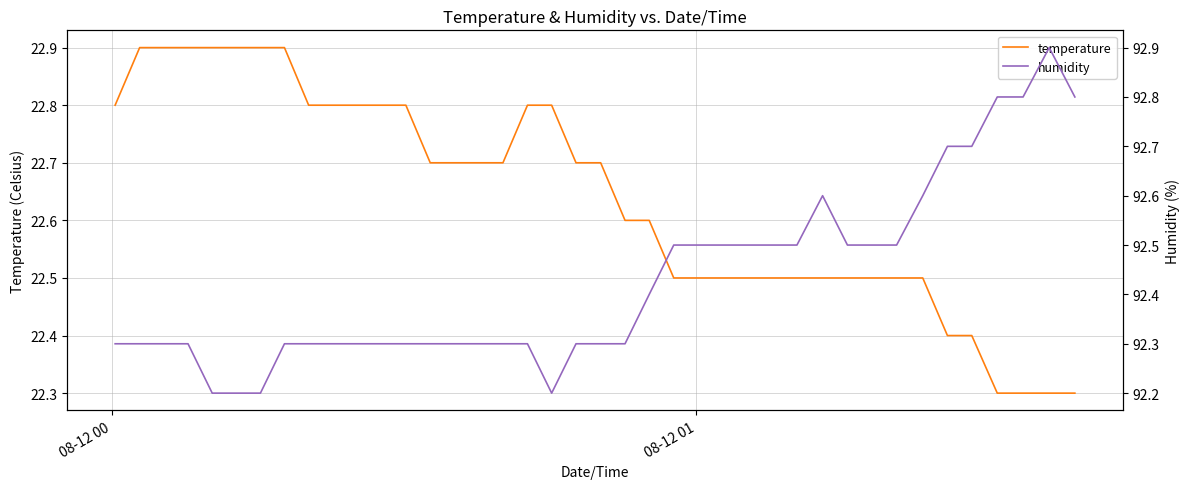

Which series has the largest range (max minus min)?

humidity